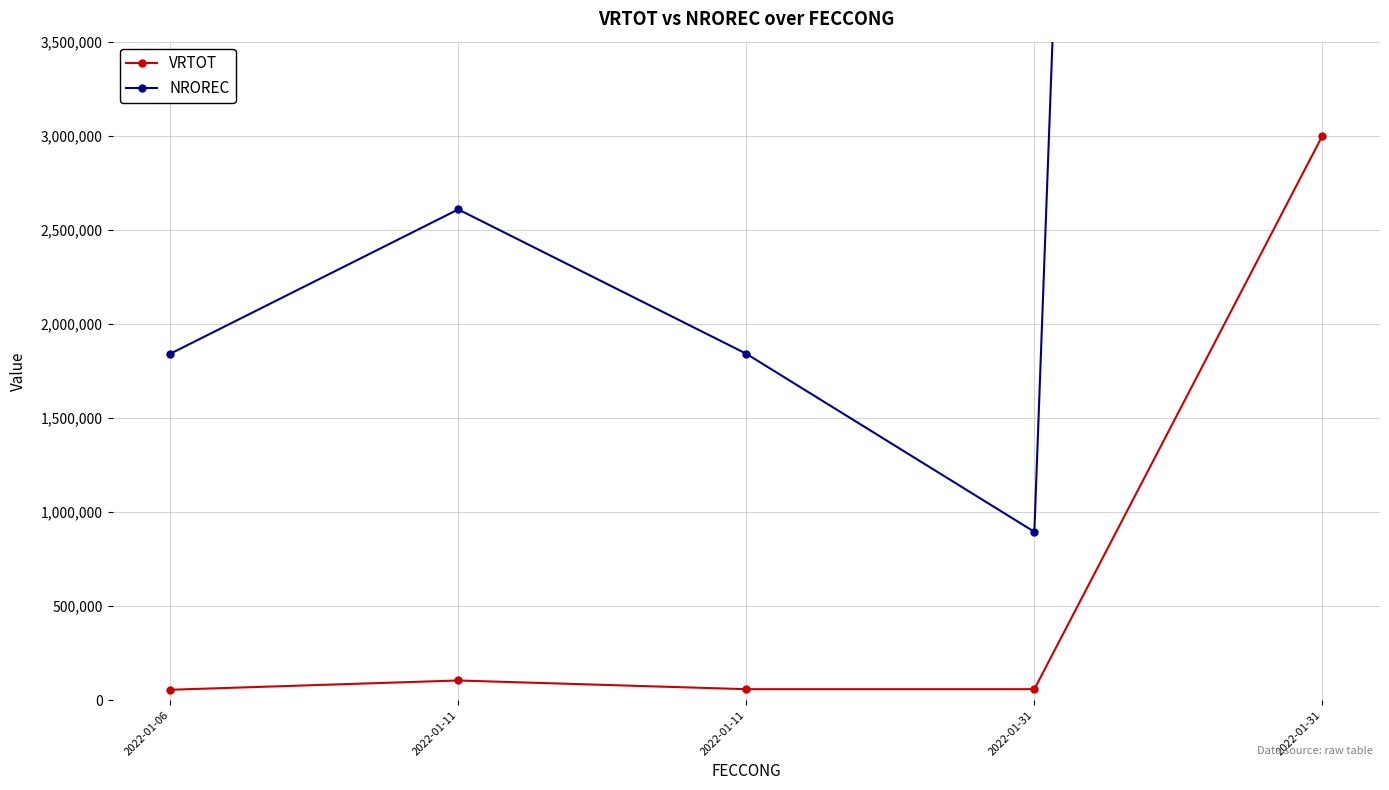

At which label does NROREC reach its minimum?

2022-01-31